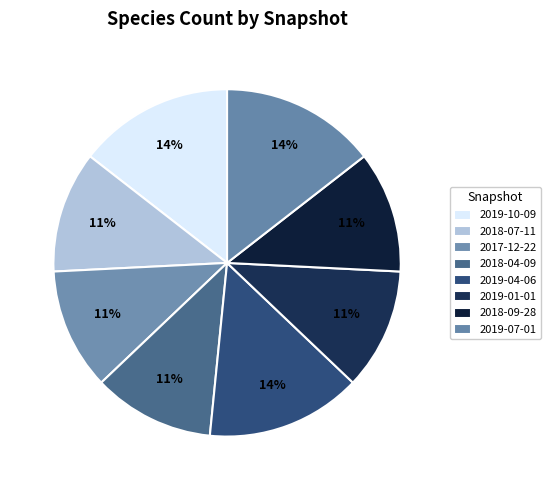

Count the number of slices in the pie.

8